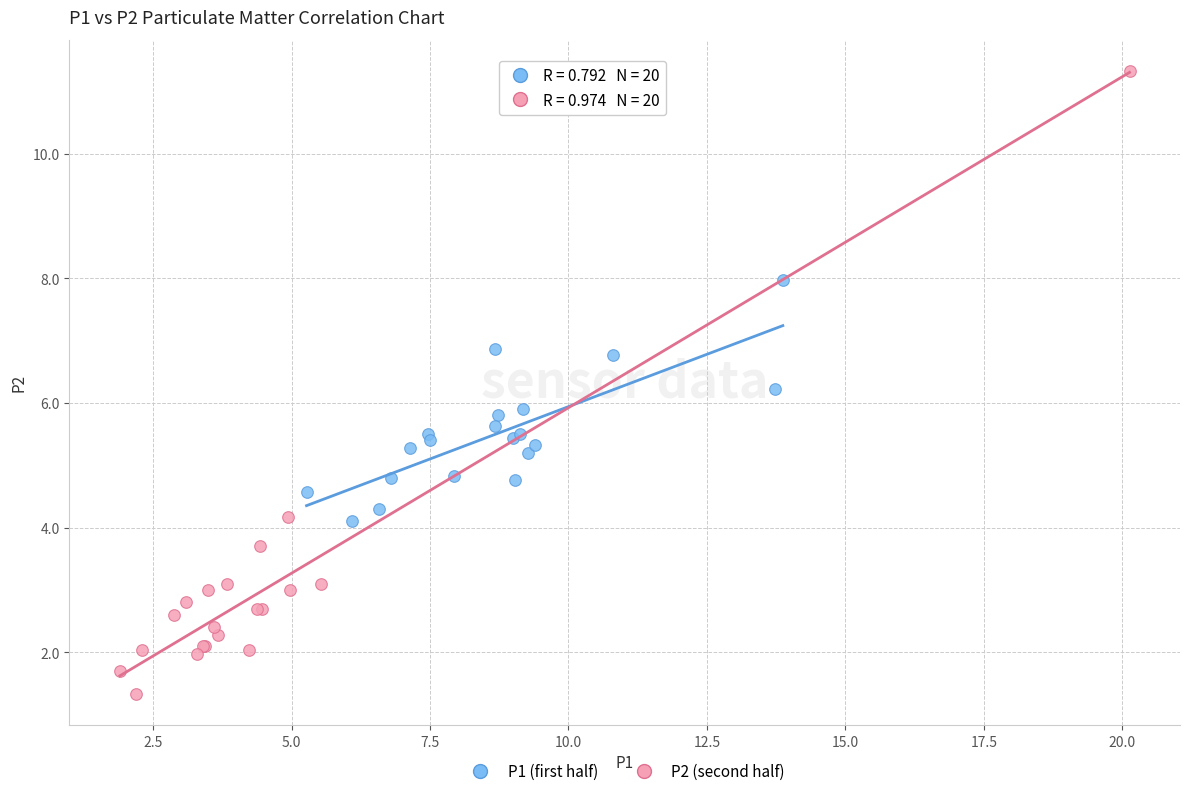

Which series has the widest spread of Y values?

P2 (second half)